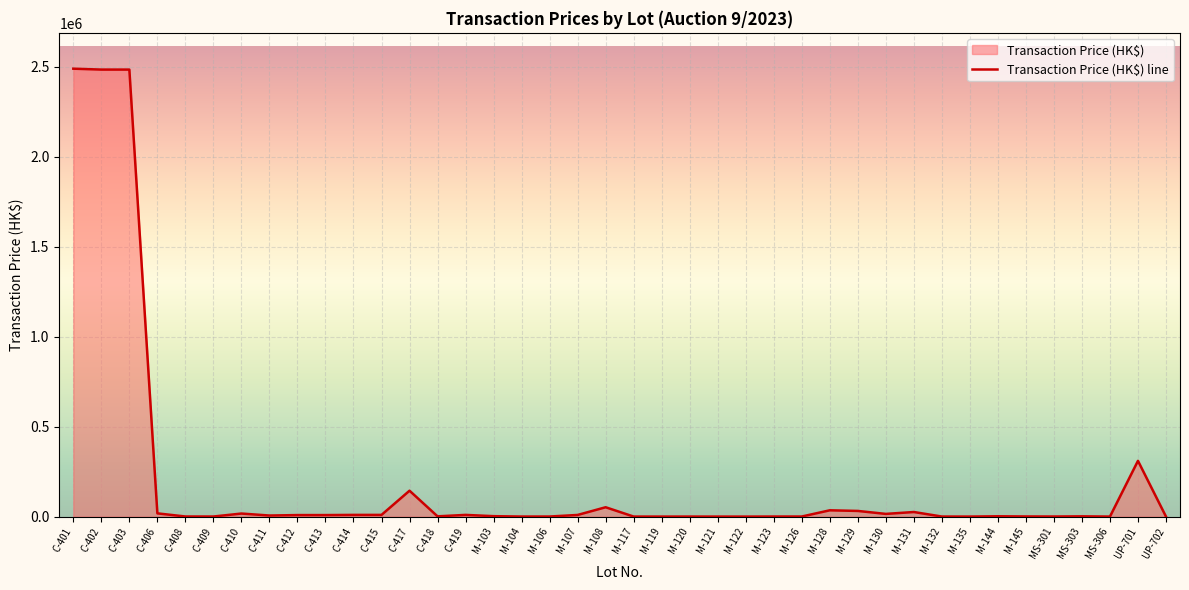

Where is the data nearest to the value 1245015?

UP-701